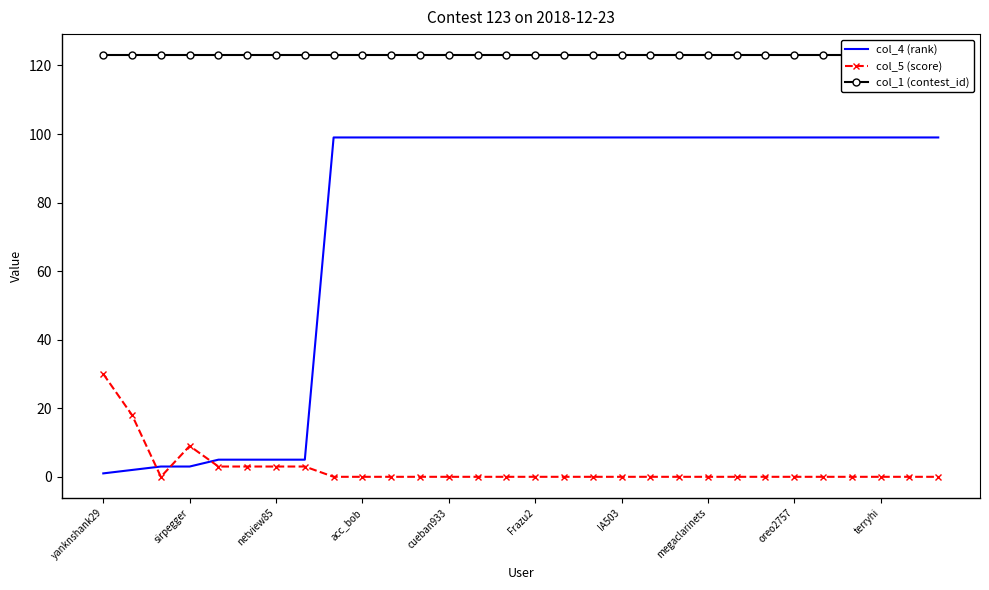

Is the value of col_5 (score) at 26 greater than the value of col_4 (rank) at 15?

No